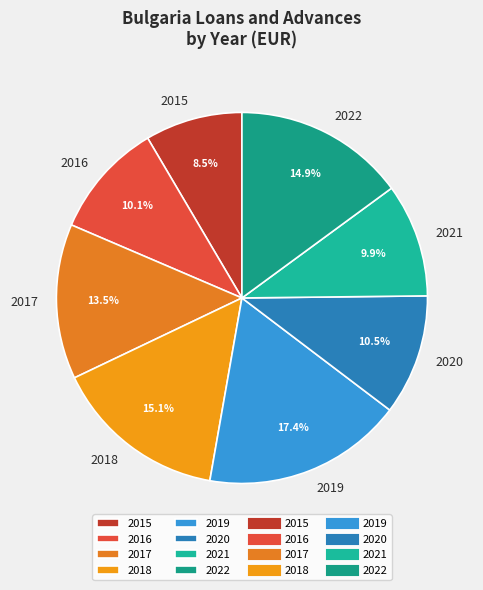

To the nearest percent, what is the average slice percentage?

12%